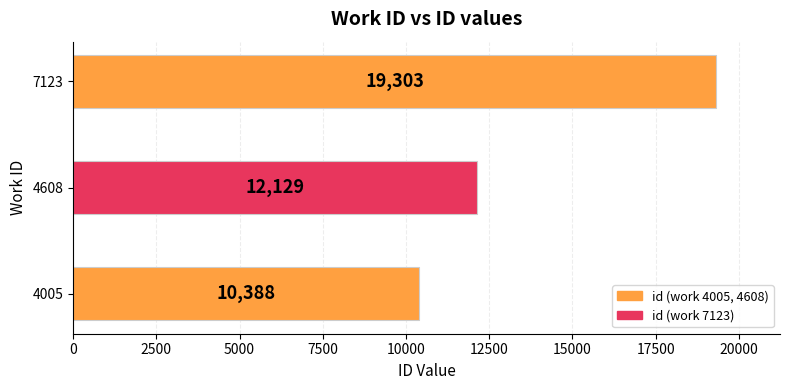

How many data points does each series have?

3